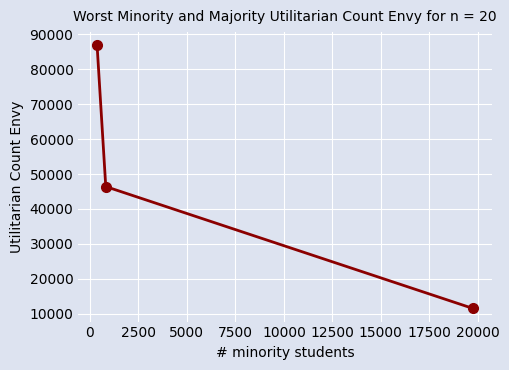

What is the value of the 3rd point from the left?

11533